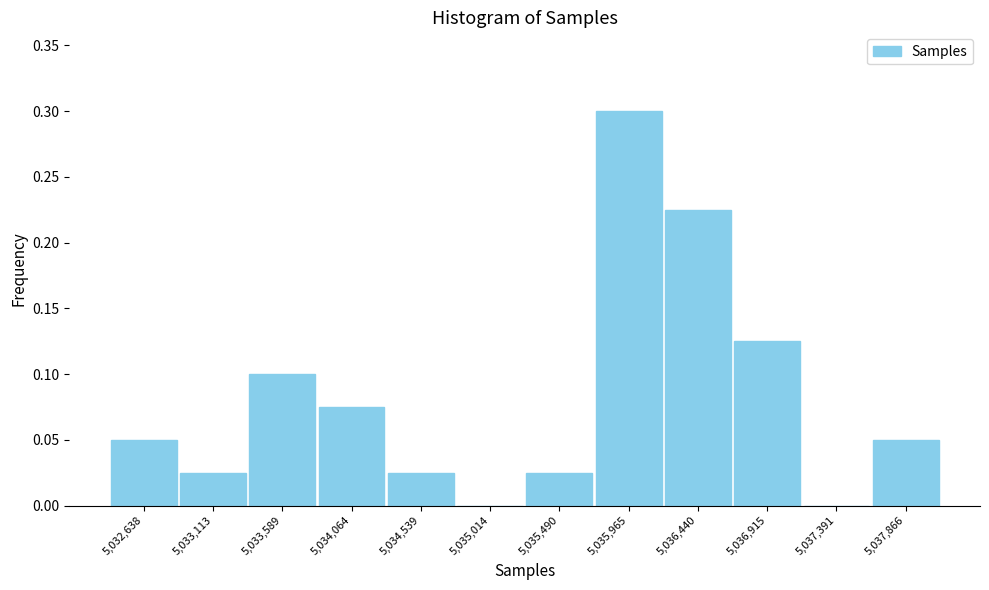

Over which range of the x-axis is the bar tallest?

5035750 to 5036200